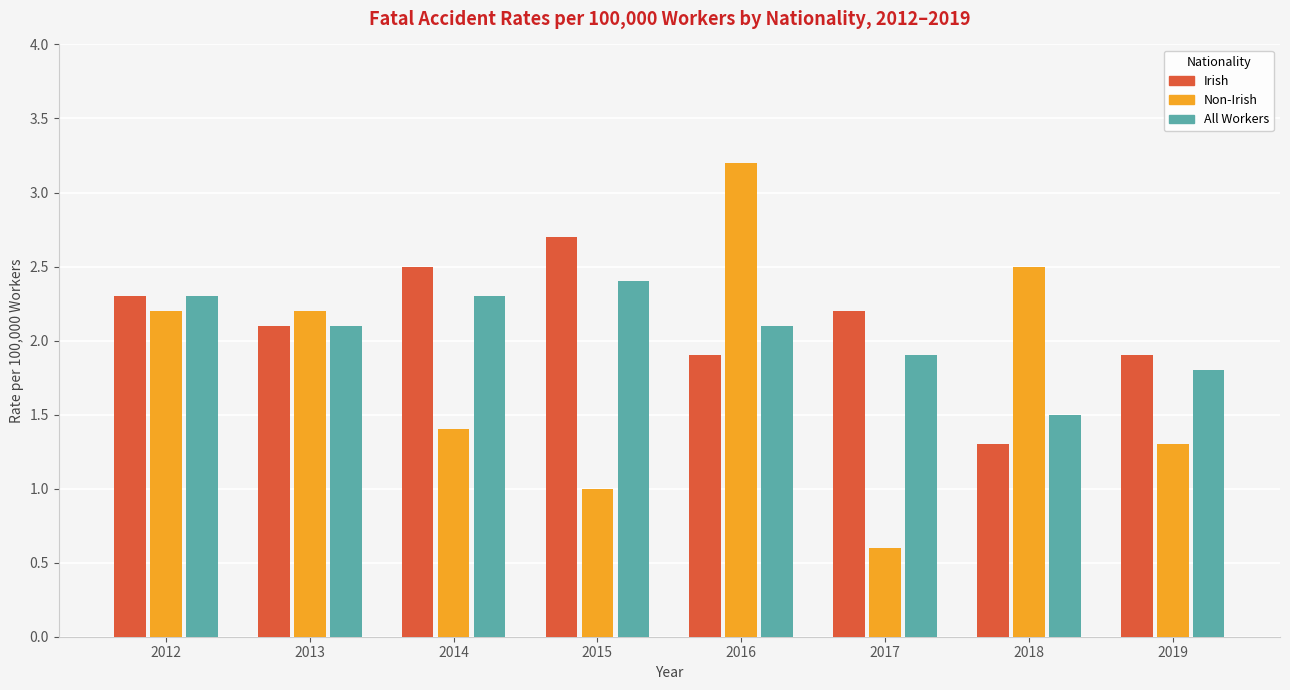

What is the total value across all series at 2016?

7.2